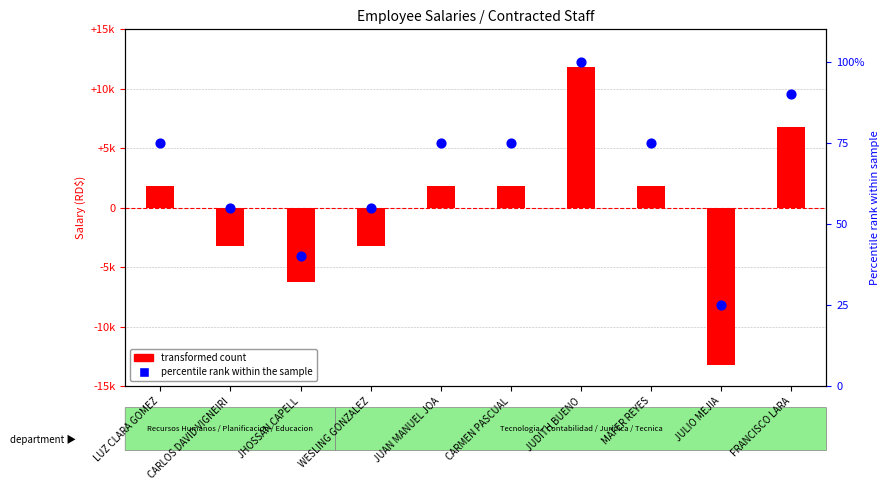

What are all the series names shown in the legend?

transformed count, percentile rank within the sample